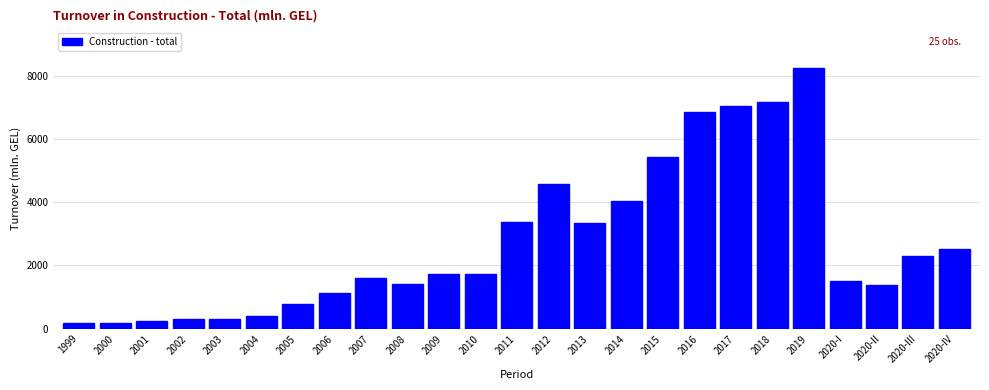

Is it true that the value at 2019 is 4093.8?

False